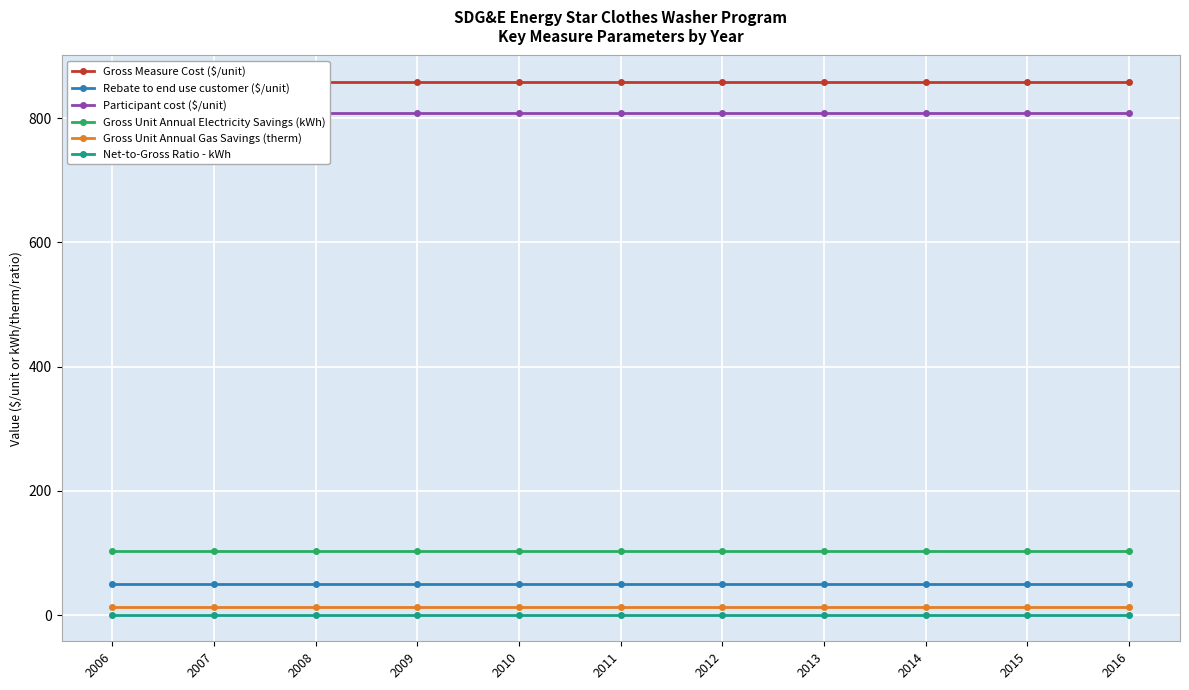

True or false: Rebate to end use customer ($/unit) has a value of 11.6 at 2010.

False